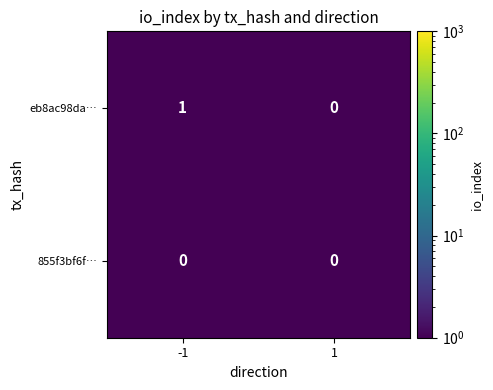

At which category is the sum across all series the highest?

-1